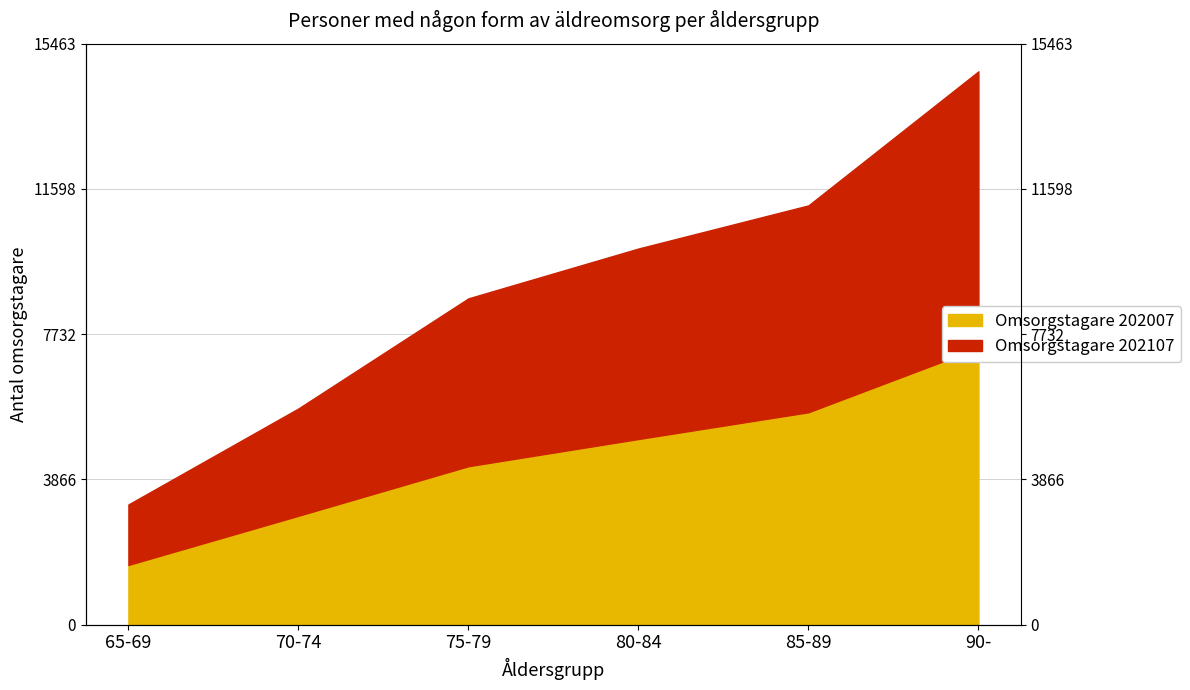

Reading left to right, transcribe all the data shown in this chart.

Omsorgstagare 202107: 3199	5754	8685	10011	11159	14727
Omsorgstagare 202007: 1589	2898	4217	4941	5653	7364